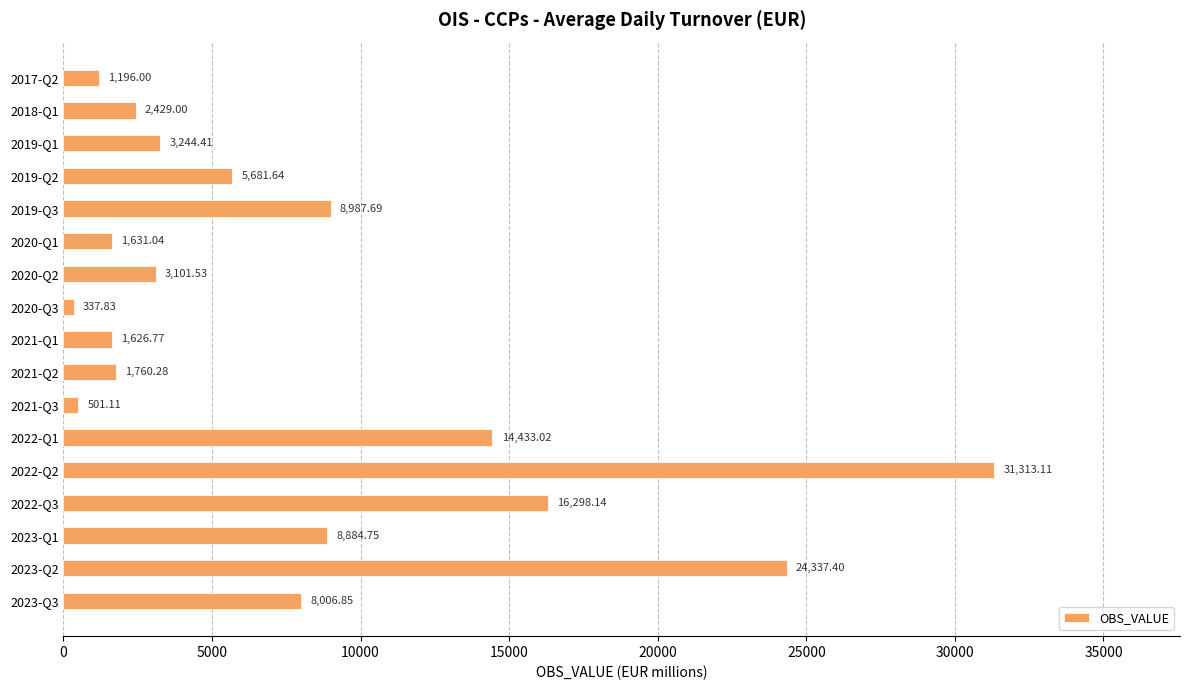

Does the chart contain stacked bars?

No